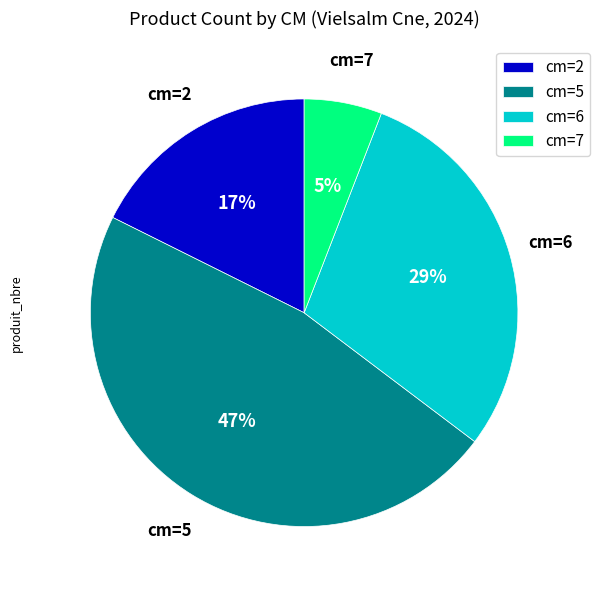

What percentage is the 2 slice, to the nearest percent?

18%